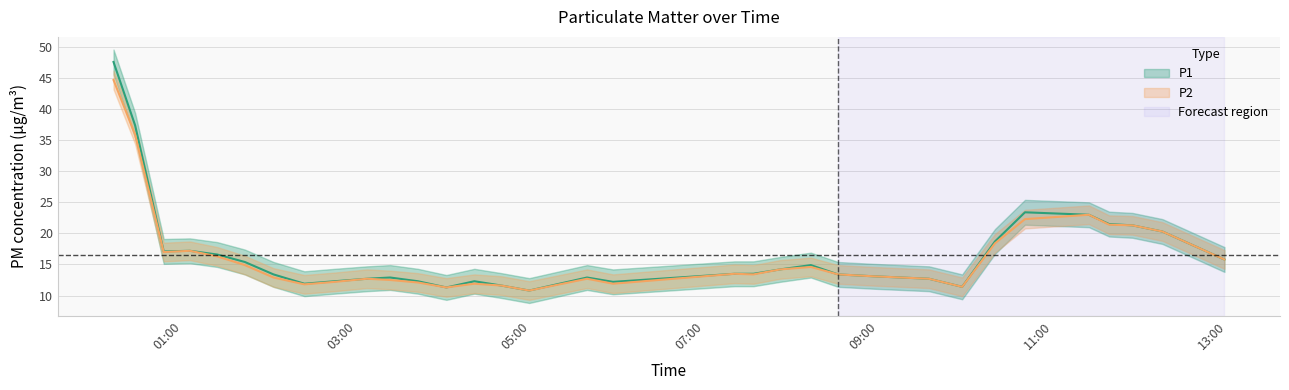

At which category is the sum across all series the highest?

2020/04/29 00:12:25